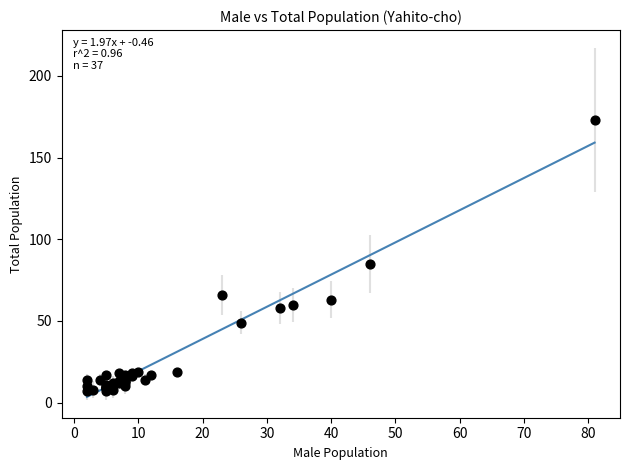

What Y value in the scatter plot is closest to 90?

85